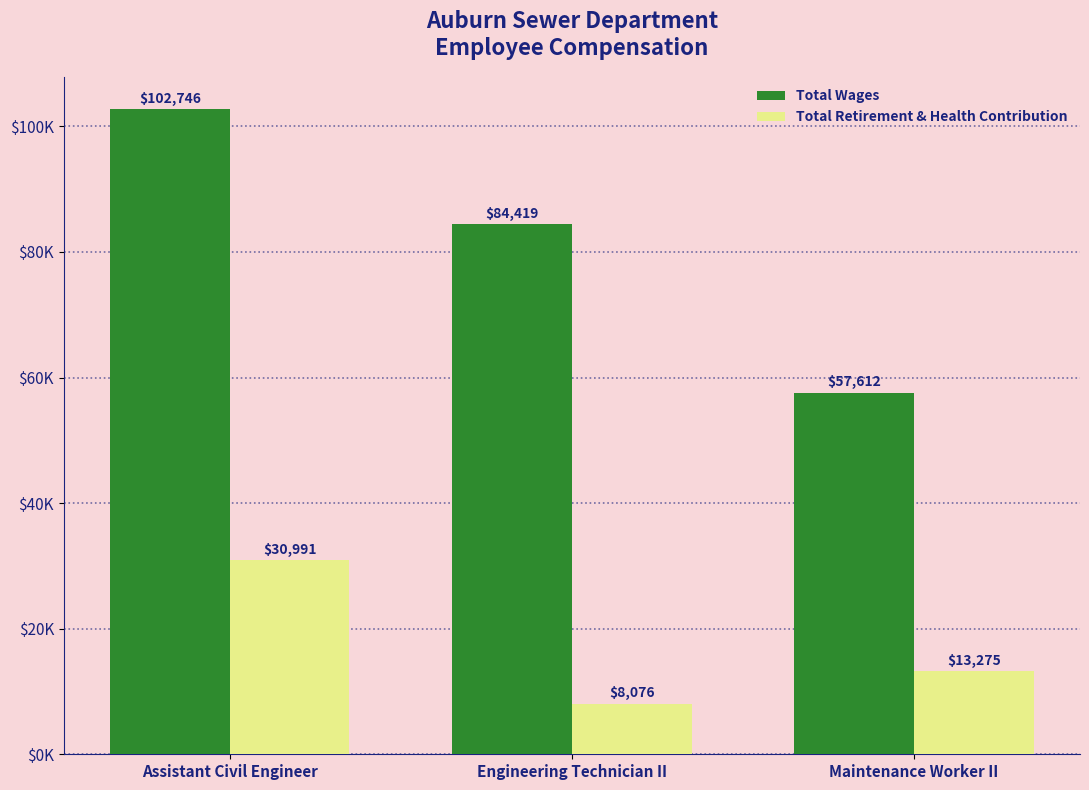

List the labels in order of Total Retirement & Health Contribution value, largest first.

Assistant Civil Engineer, Maintenance Worker II, Engineering Technician II